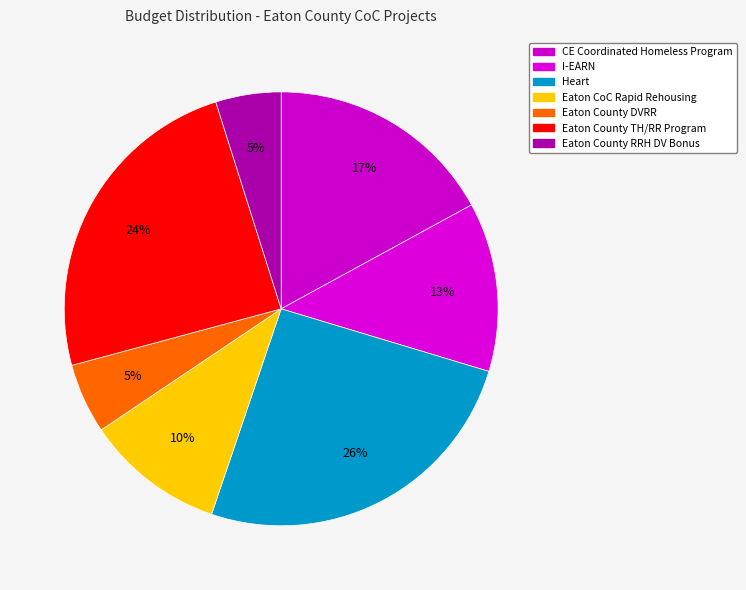

How many slices are in this pie chart?

7